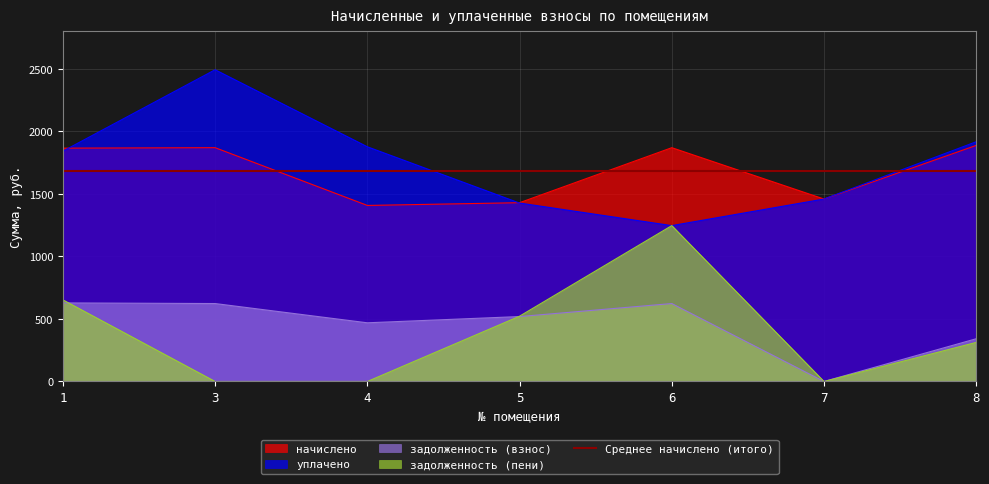

Reading right to left, transcribe all the data shown in this chart.

начислено: 8=1888.0	7=1459.1	6=1869.7	5=1429.7	4=1407.8	3=1869.7	1=1866.0
уплачено: 8=1917.2	7=1459.1	6=1246.4	5=1426.9	4=1877.0	3=2492.9	1=1841.8
задолженность (взнос): 8=341.8	7=0.0	6=623.2	5=519.3	4=469.2	3=623.2	1=628.3
задолженность (пени): 8=312.6	7=0.0	6=1246.4	5=522.1	4=0.0	3=0.0	1=652.5